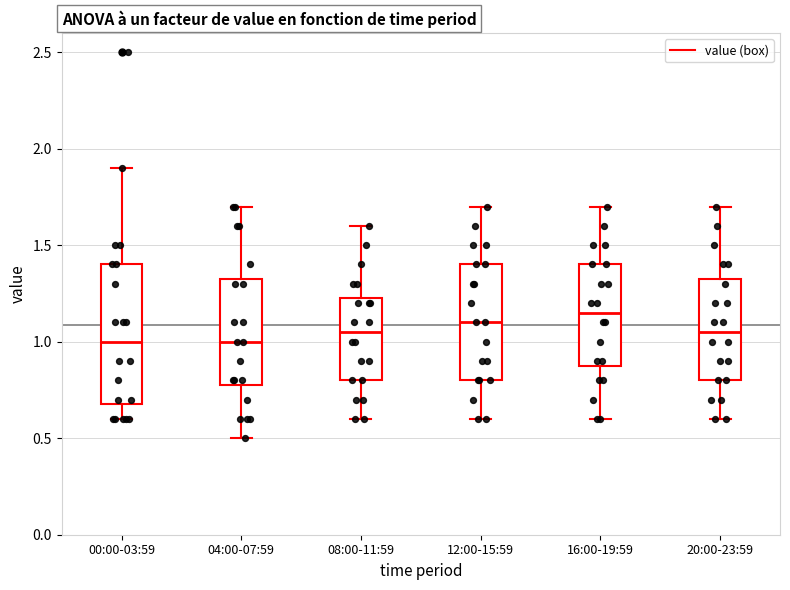

Where does the upper whisker of the box for 00:00-03:59 end on the y-axis? The values are not printed on the chart, so give them approximately, as read against the axis.

1.90